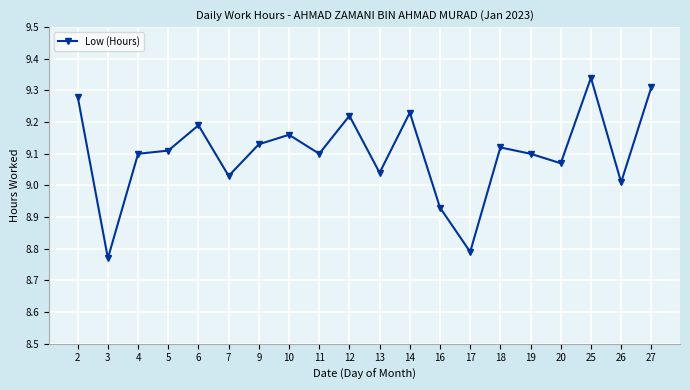

Which category has the highest value across all series?

25